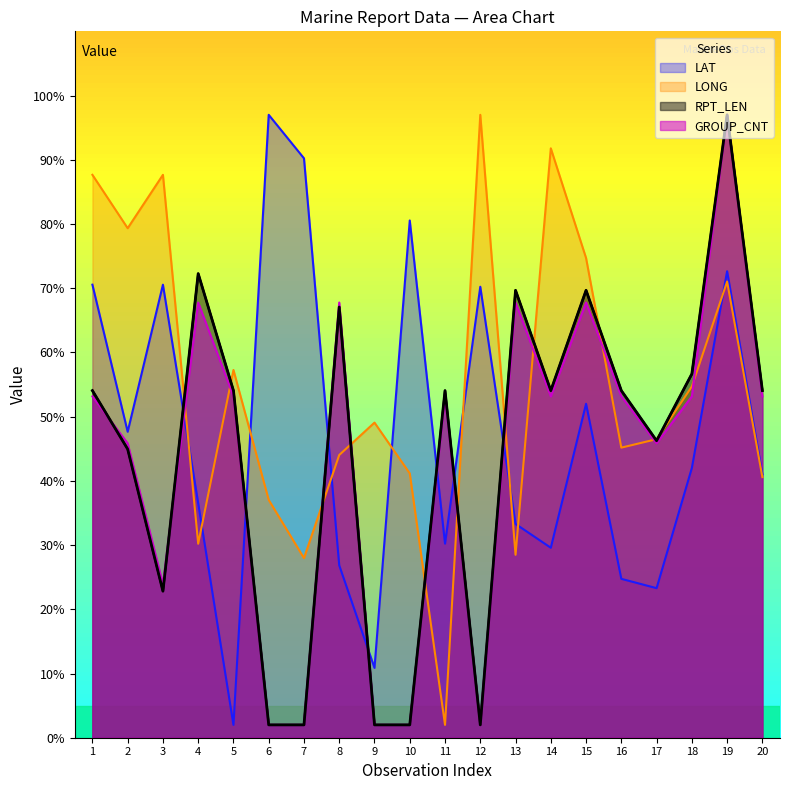

What is the maximum value for GROUP_CNT?

97.0